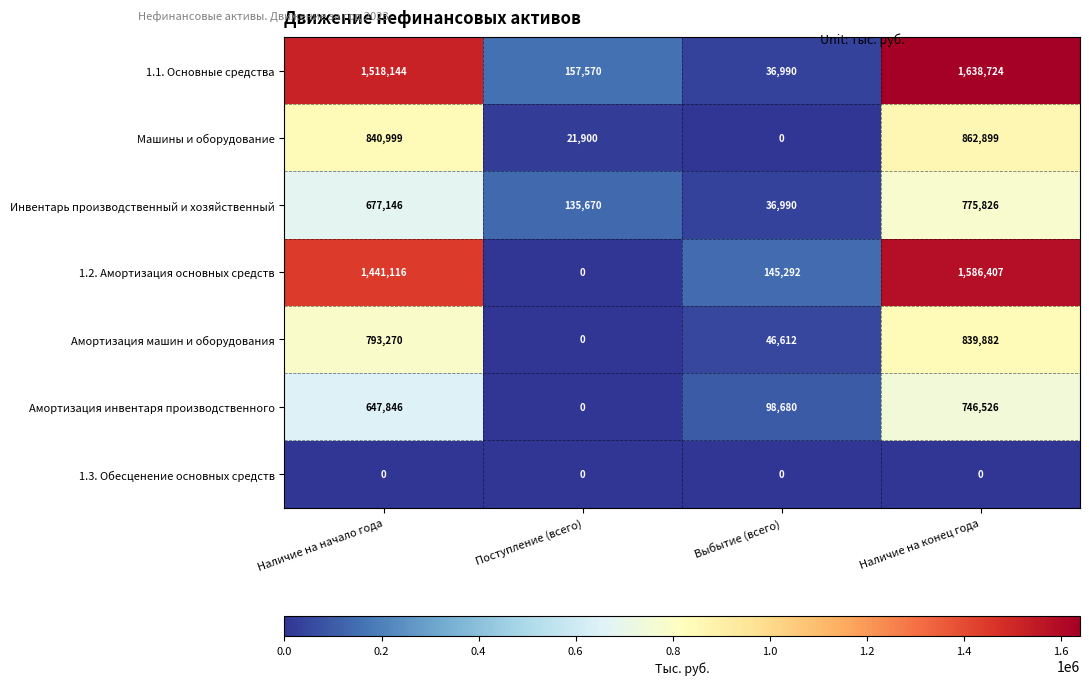

At which label does Амортизация машин и оборудования reach its minimum?

Поступление (всего)